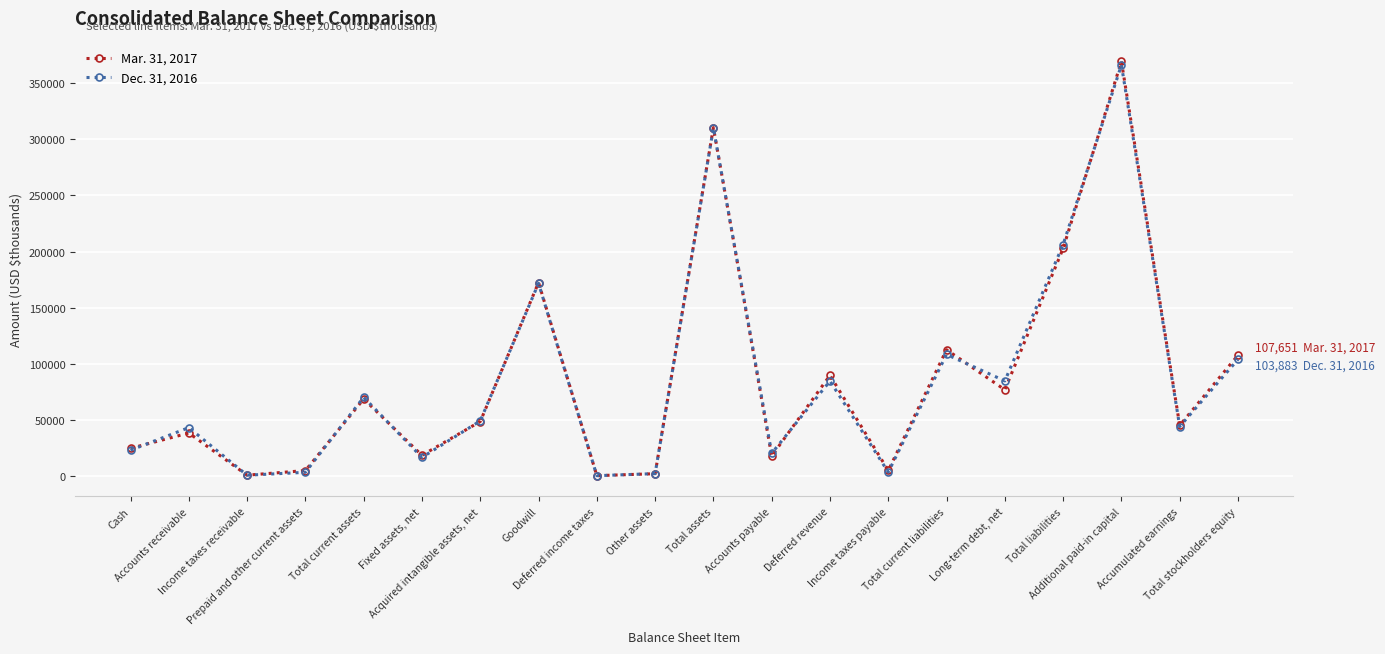

What is the approximate value of Dec. 31, 2016 at Income taxes payable, to the nearest 50?

3450